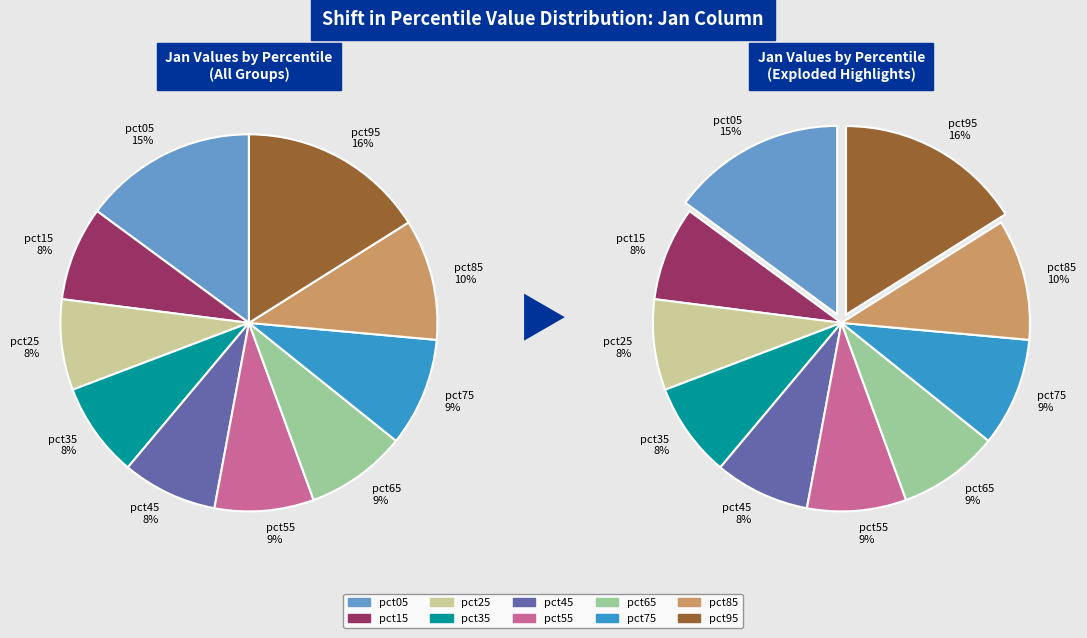

Count the number of slices in the pie.

10